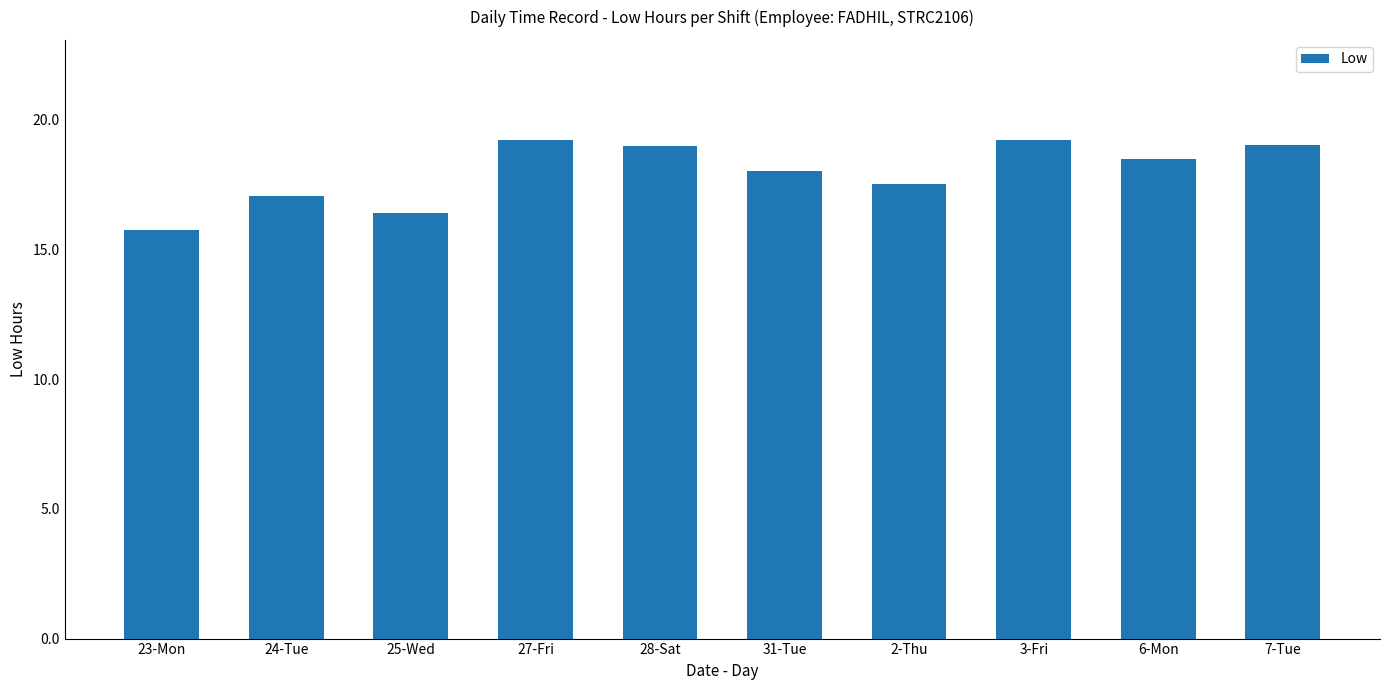

What is the change in value from 2-Thu to 6-Mon?

+0.9